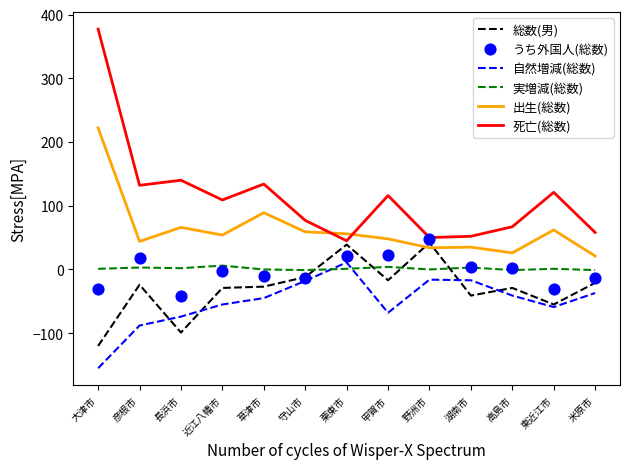

At which category is the sum across all series the highest?

大津市